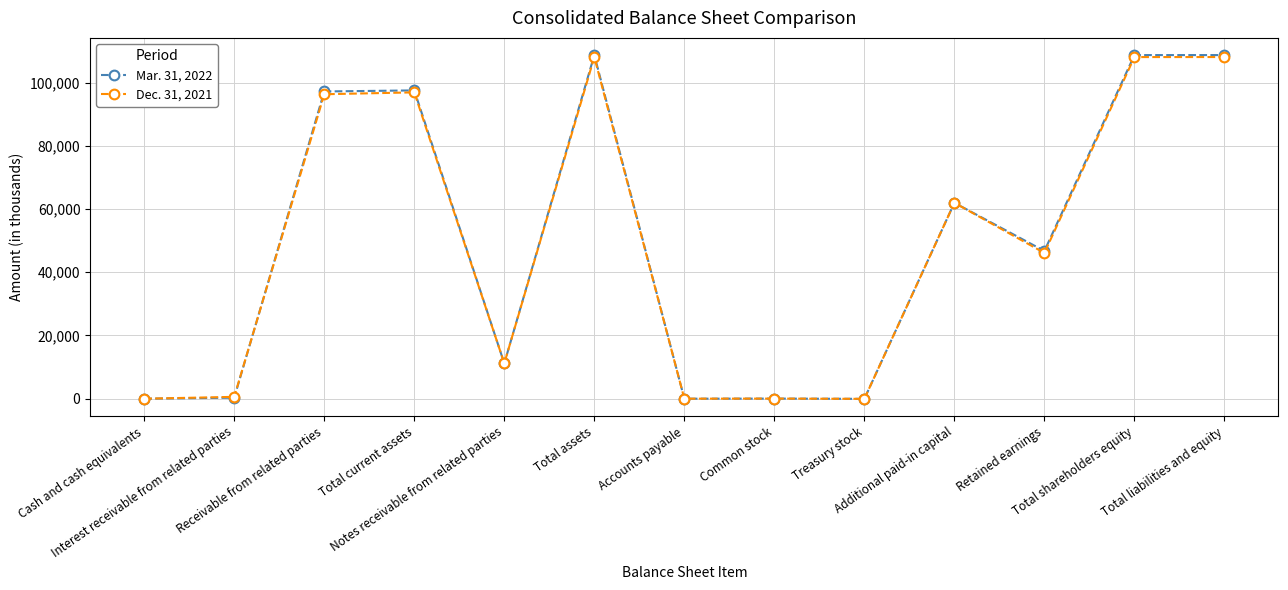

True or false: Mar. 31, 2022 has more than 0 interior local peaks.

True